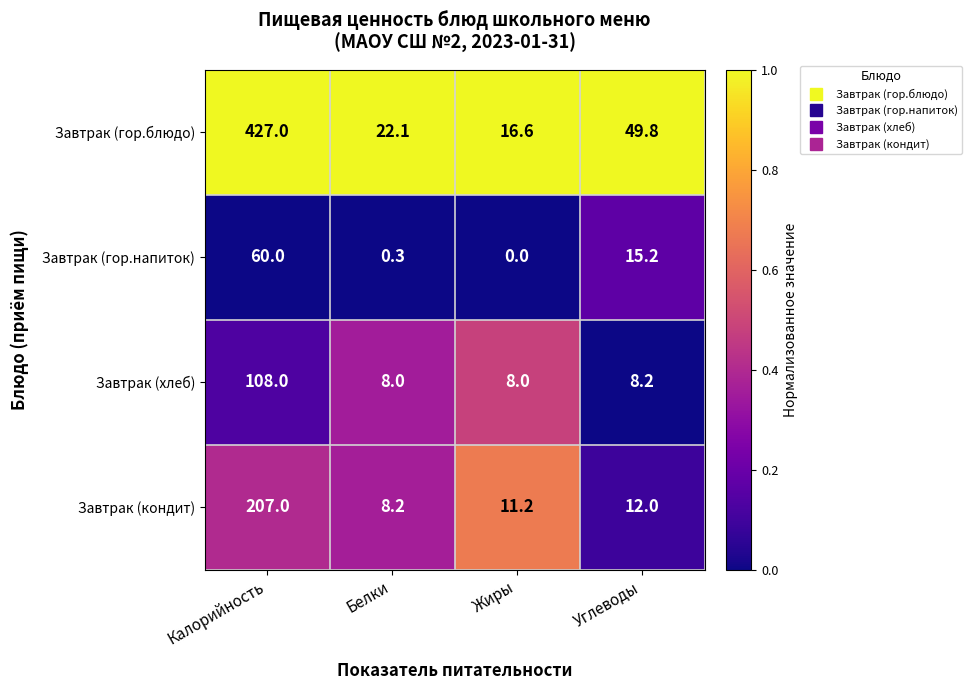

Which series has the largest total across all categories?

Завтрак (гор.блюдо)